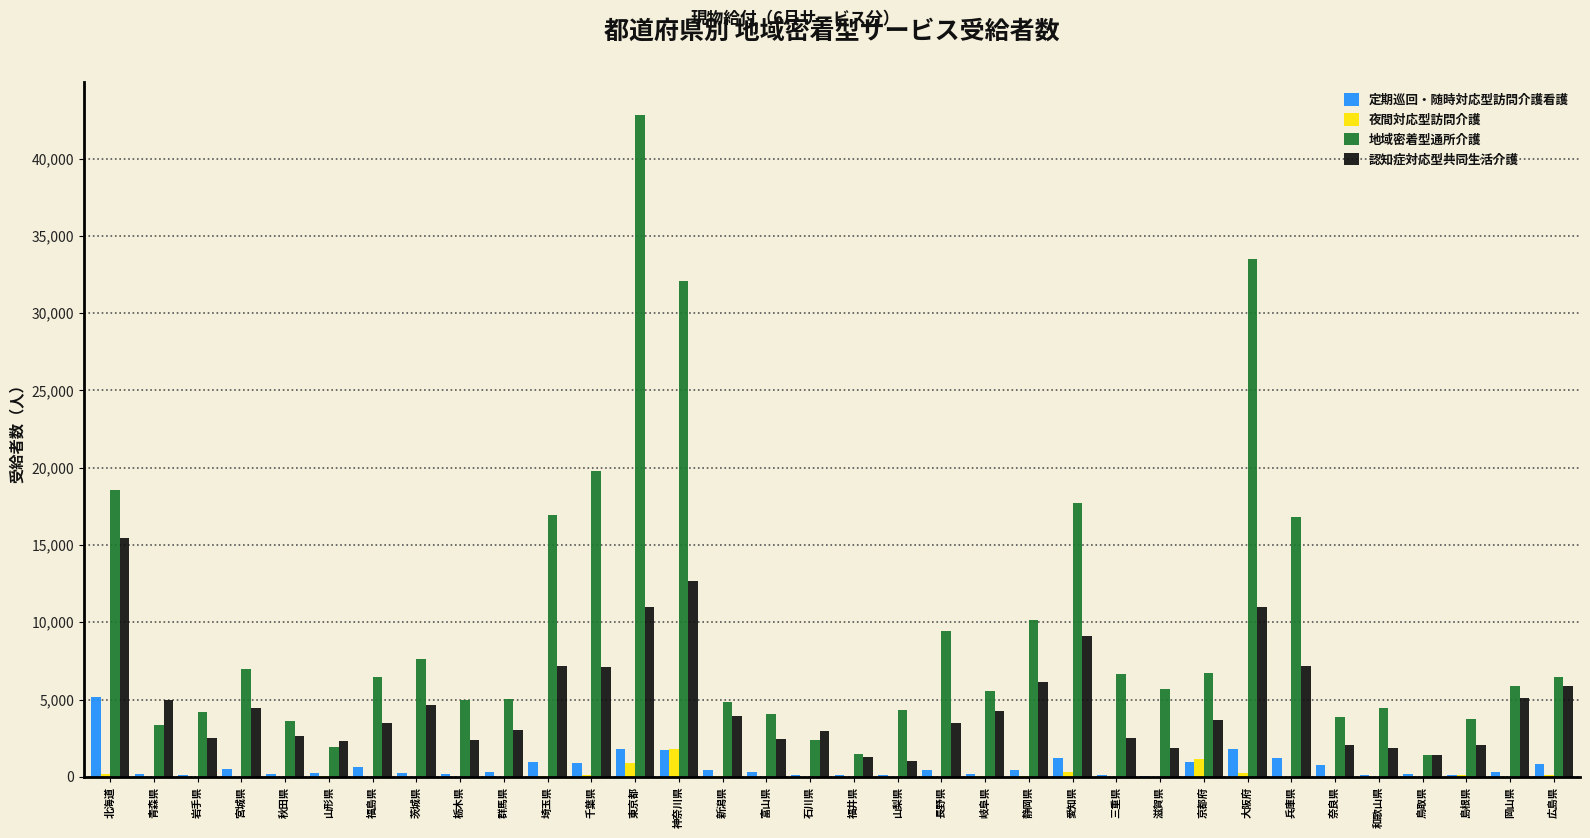

At which category is the sum across all series the highest?

東京都